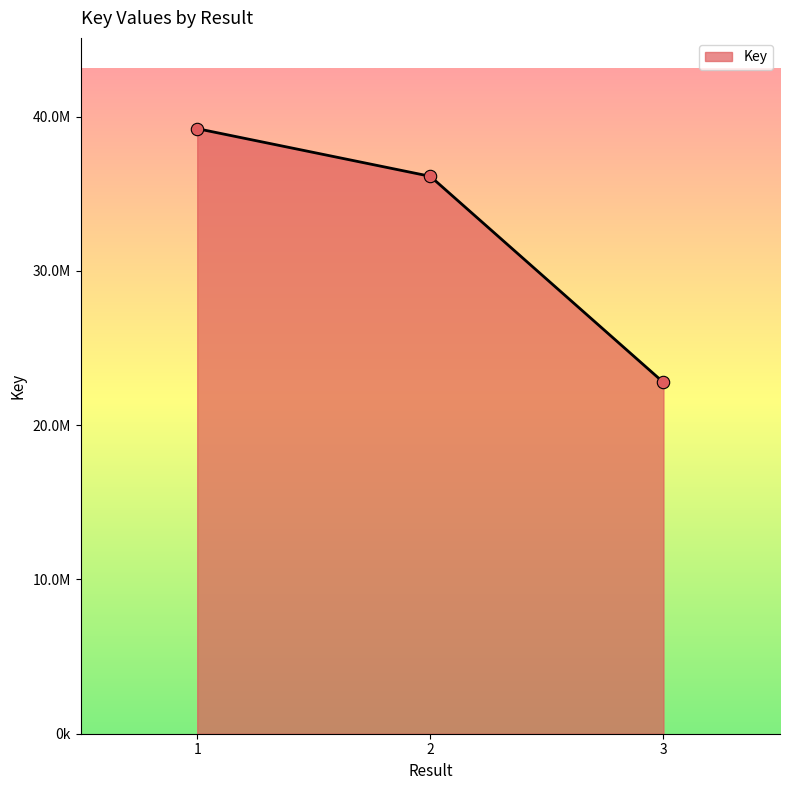

Does the chart have visible grid lines?

No